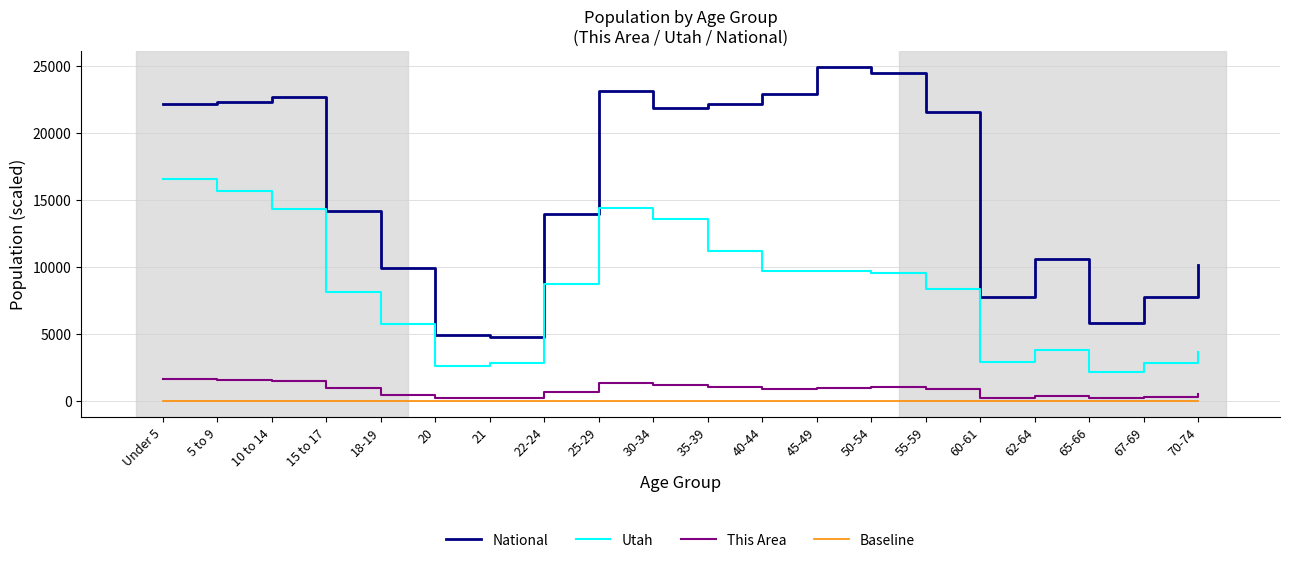

True or false: Utah and National cross at least once.

False